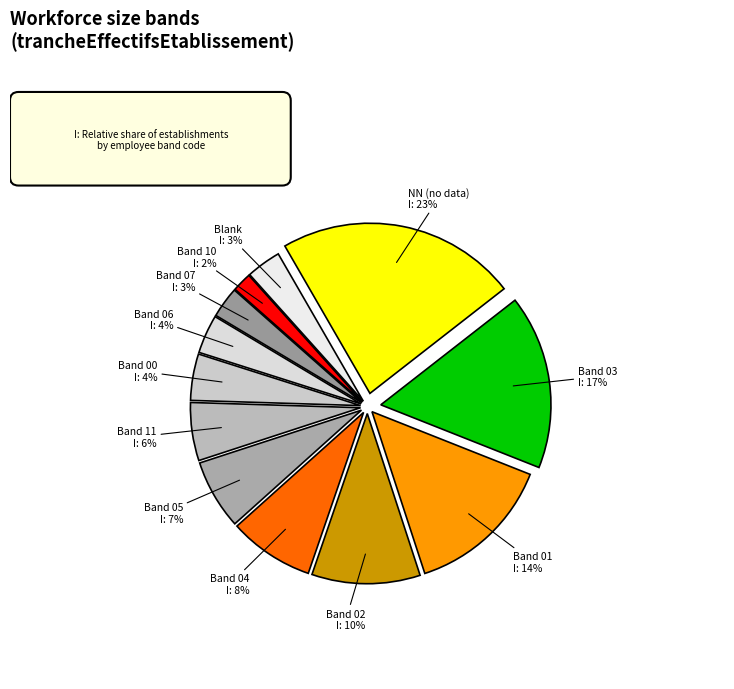

Is it true that 06 is 4% of the pie?

True